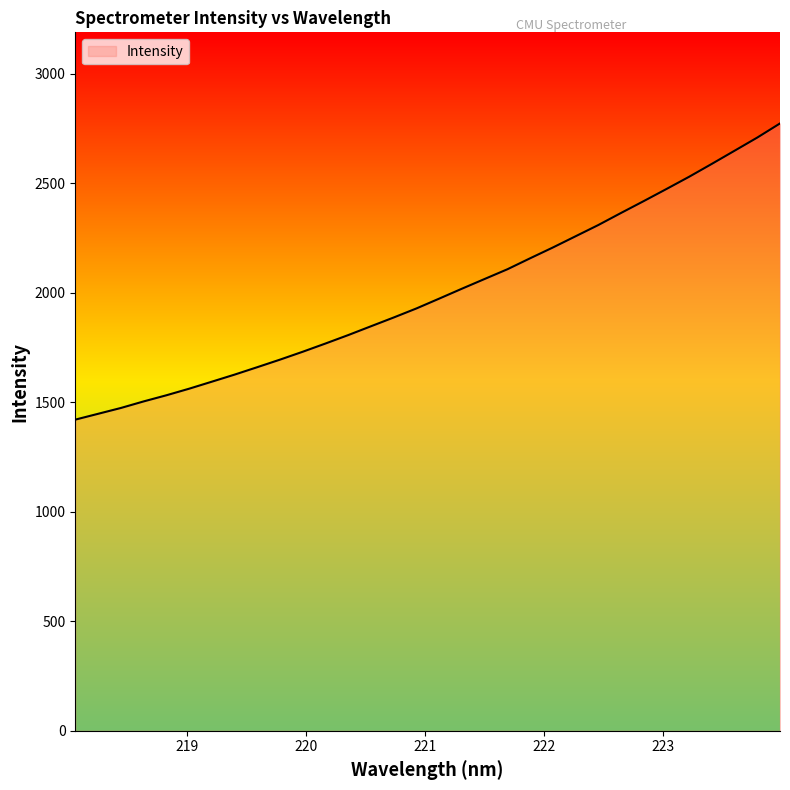

What is the maximum value shown in the chart?

2772.1